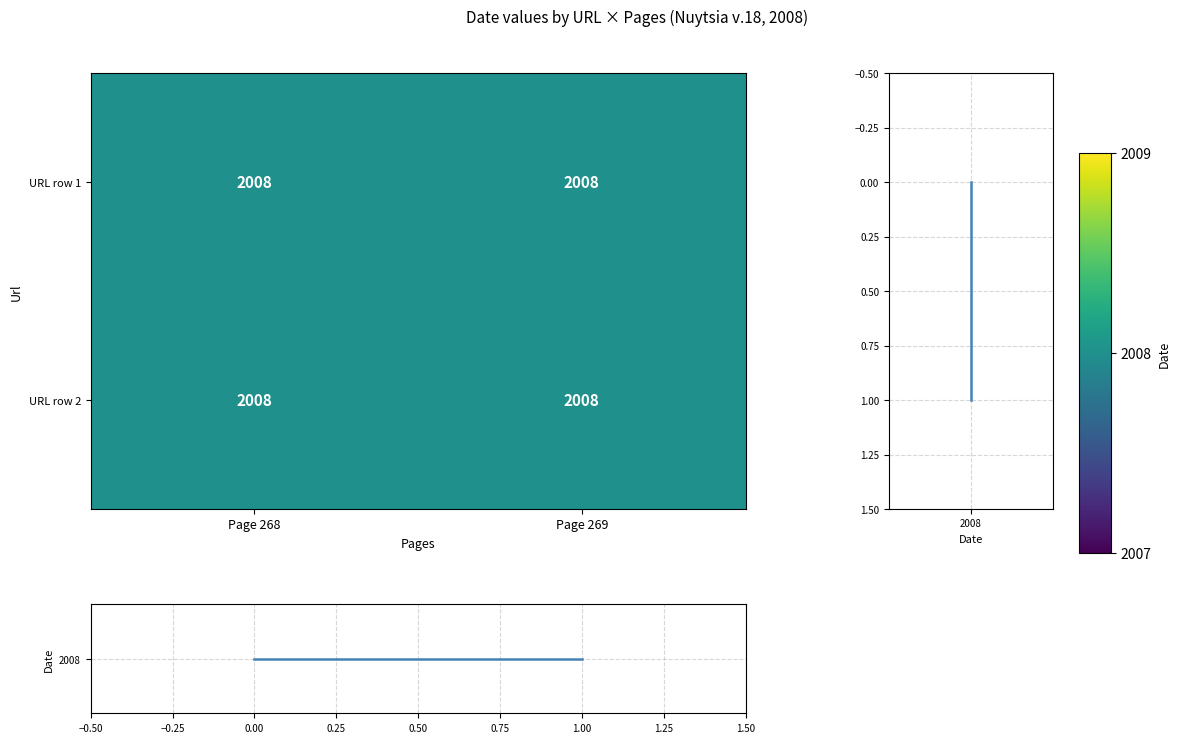

What is the greatest value displayed?

2008